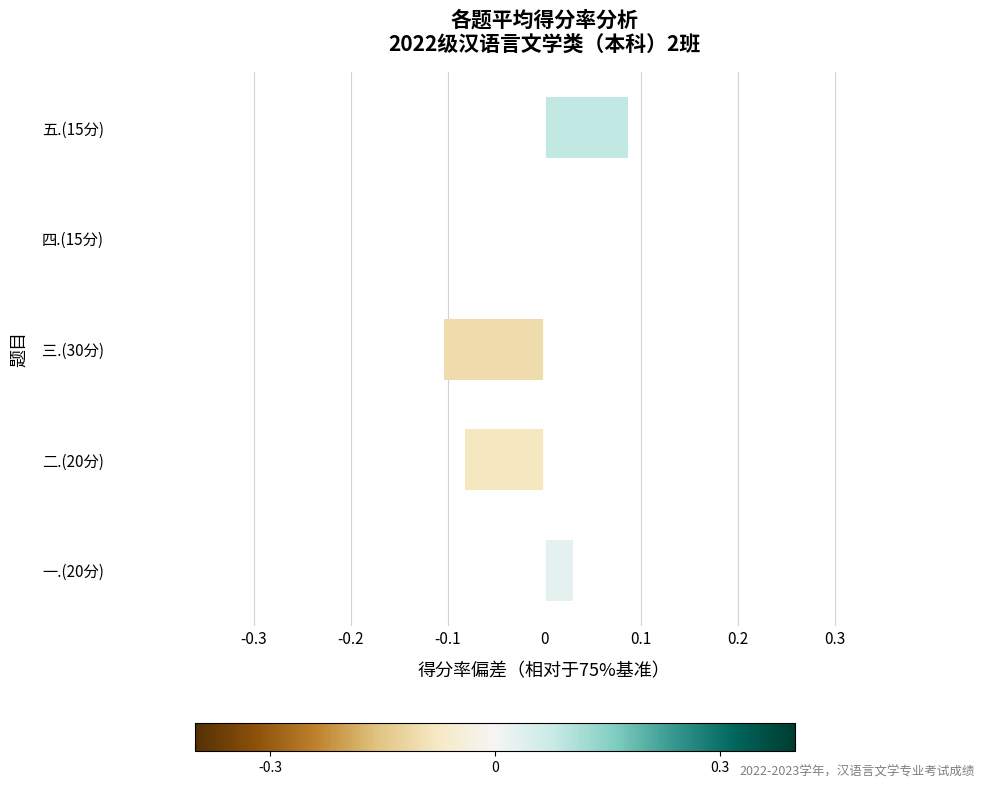

Which has a higher value, 二.(20分) or 五.(15分)?

五.(15分)